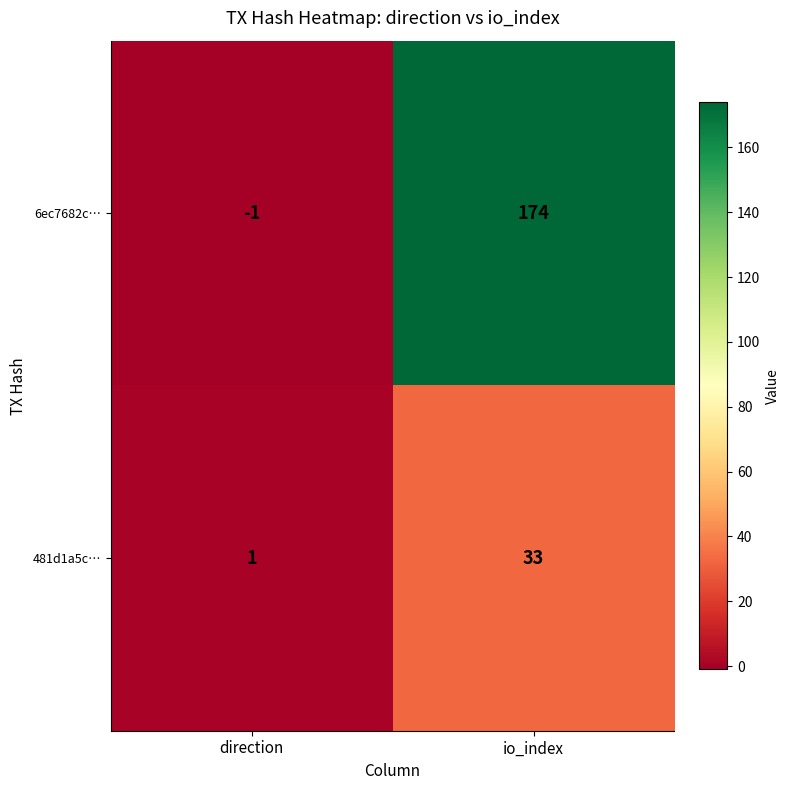

Is it true that 6ec7682c… equals -1 at direction?

True